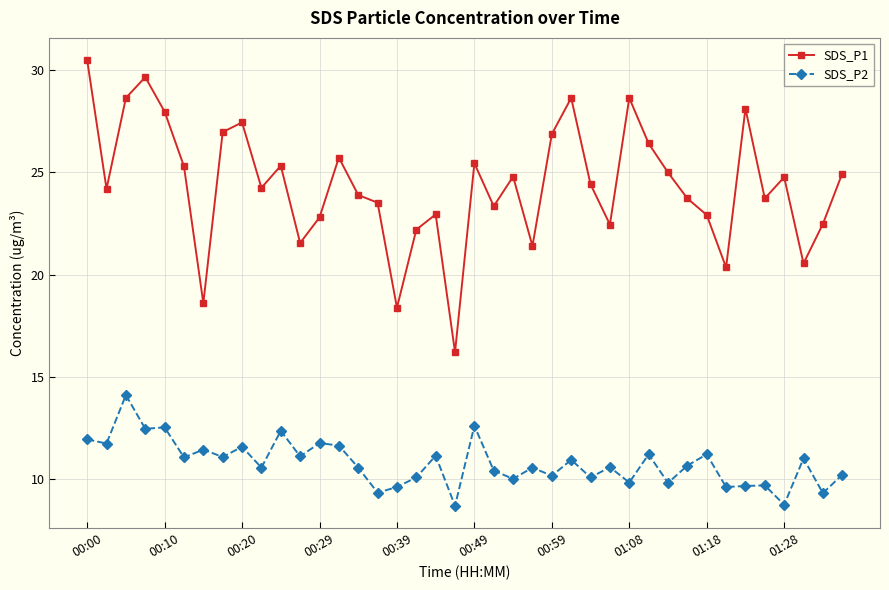

What is the sum of all SDS_P2 values?

430.7